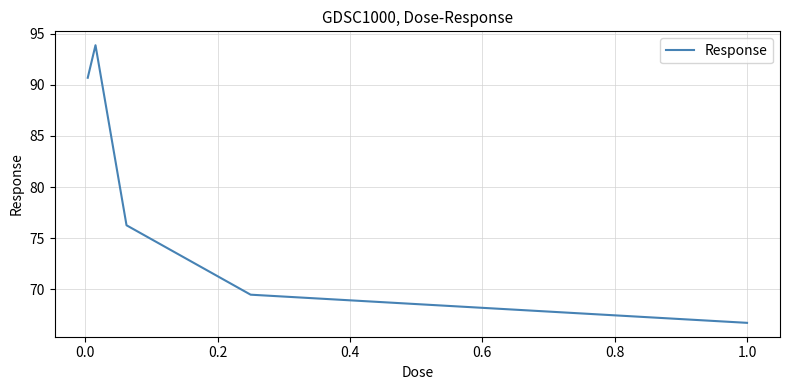

What is the greatest value displayed?

93.9